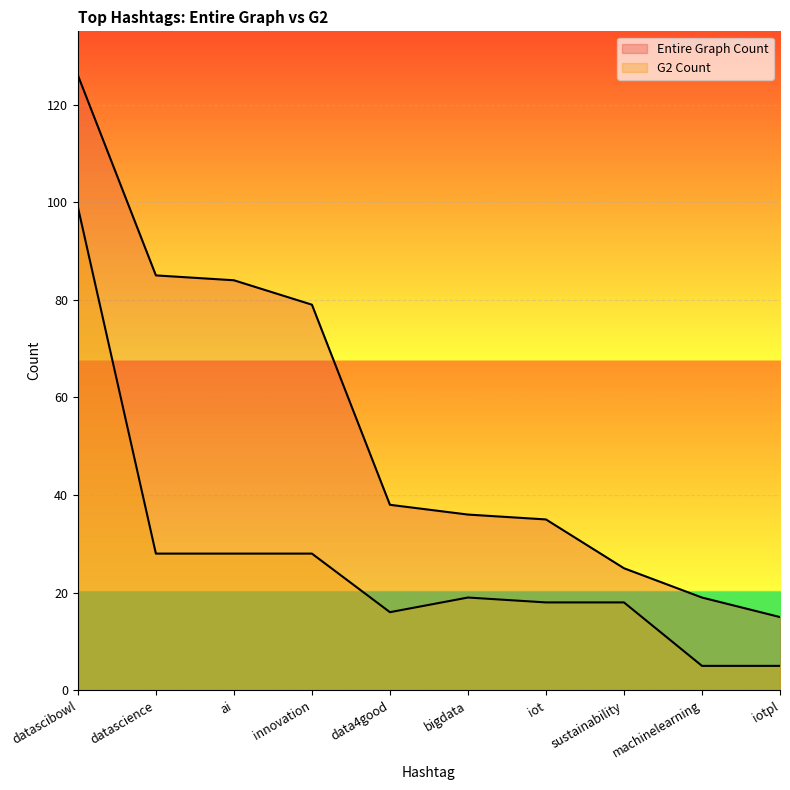

What is the sum of the Entire Graph Count values at ai and machinelearning?

103